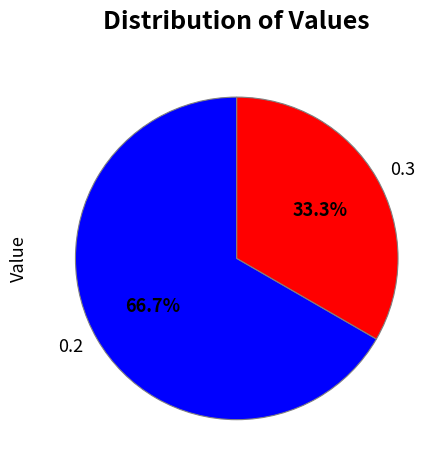

What portion of the pie excludes 0.3?

66.7%